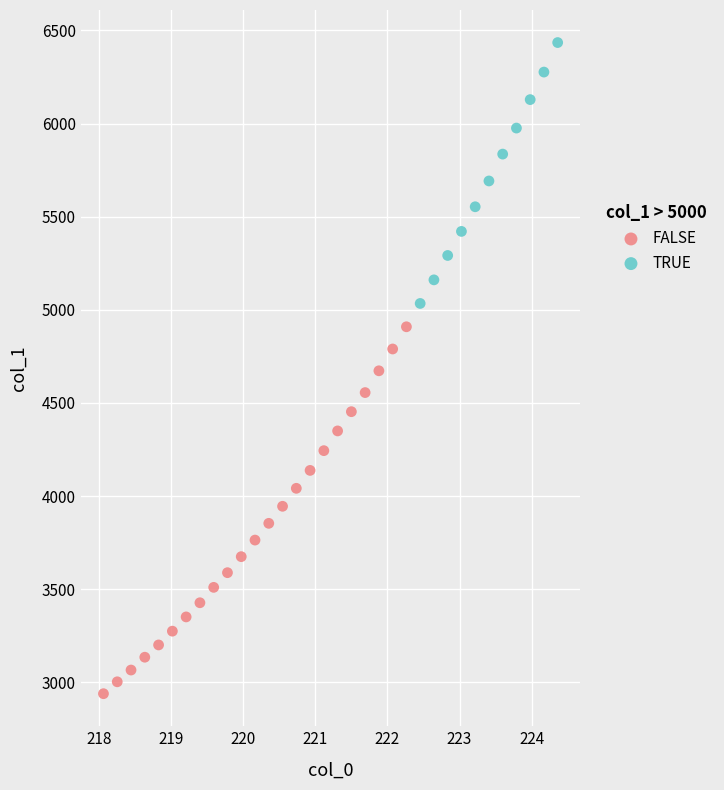

Which series contains the highest Y value?

TRUE